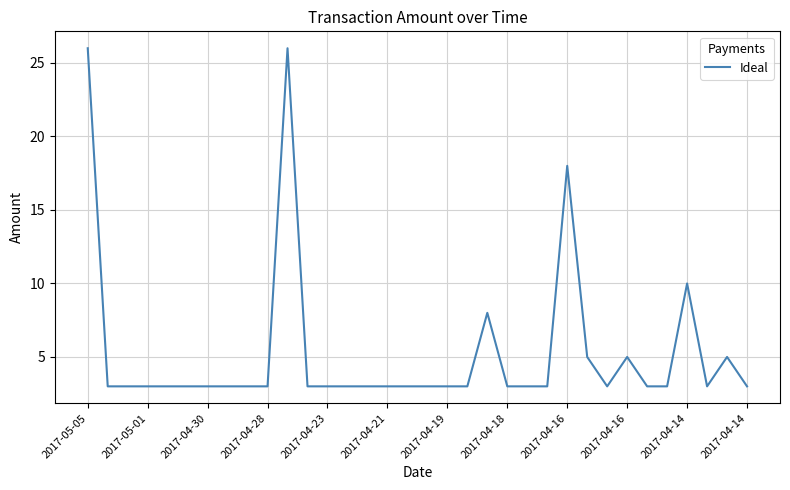

What is the maximum value shown in the chart?

26